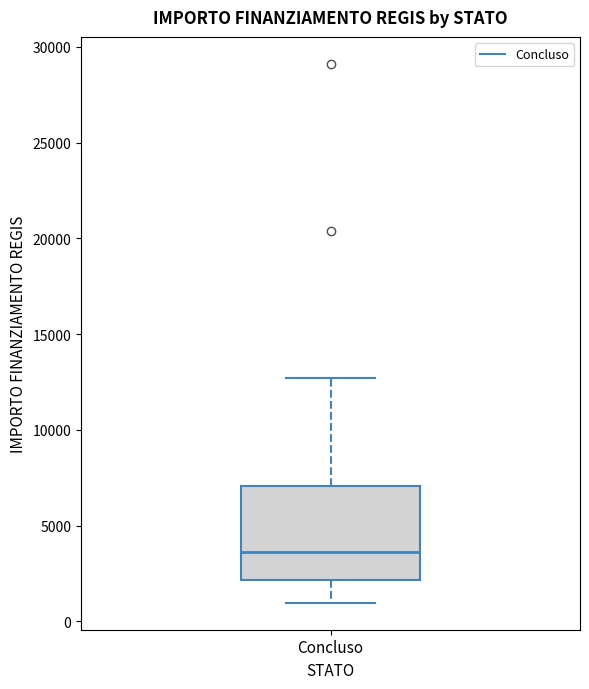

Read this box plot against the y-axis: the position of the median line, the range covered by the box, and the ends of both whiskers. The values are not printed on the chart, so give them approximately, as read against the axis.

median 3500, box 2000 to 7000, whiskers 1000 to 12500